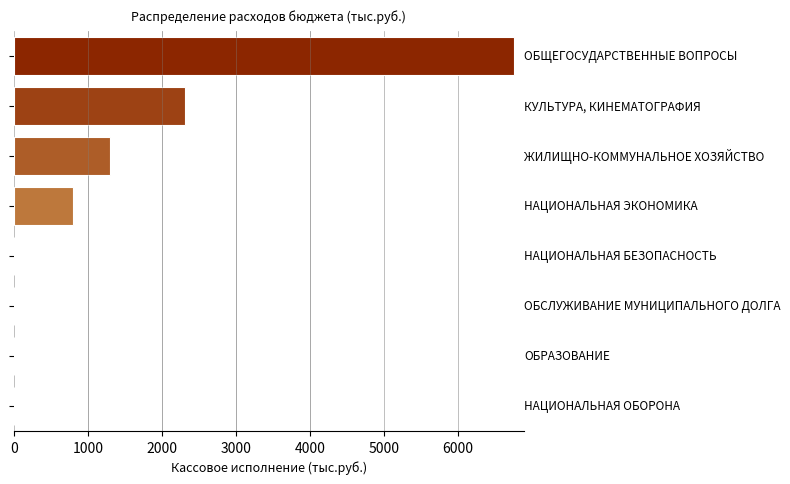

What is the maximum value shown in the chart?

6754.4